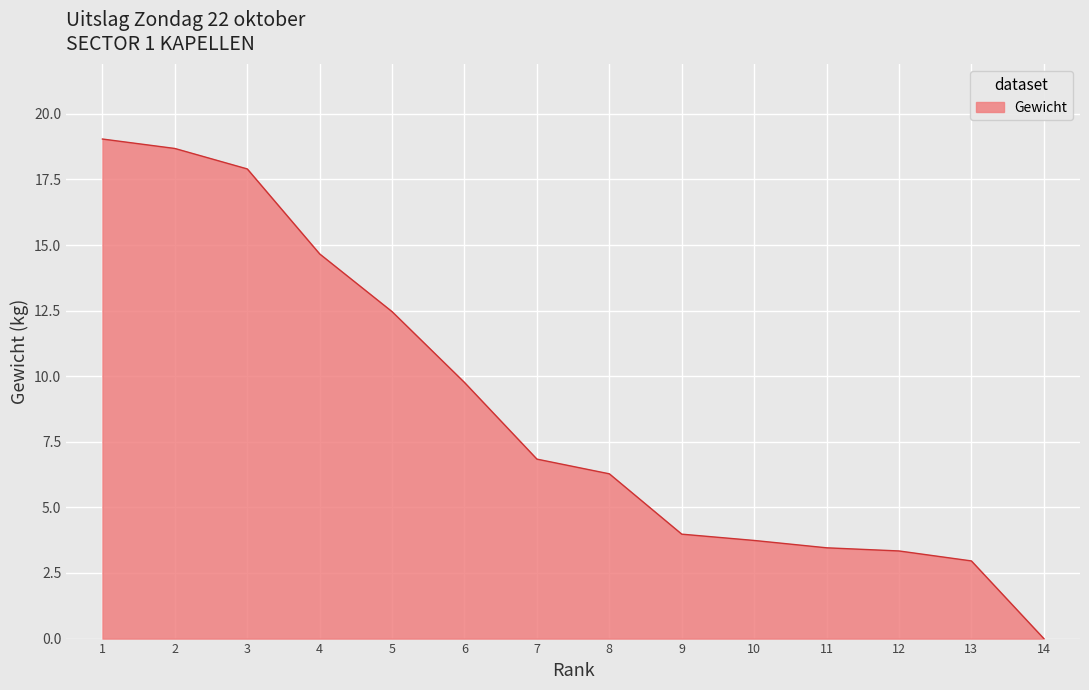

The chart shows a value of 7.4 at 4. True or false?

False